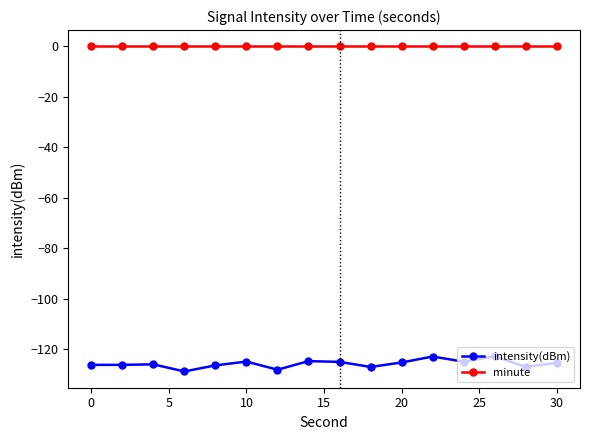

Rank the series by their maximum value, from highest to lowest.

minute, intensity(dBm)